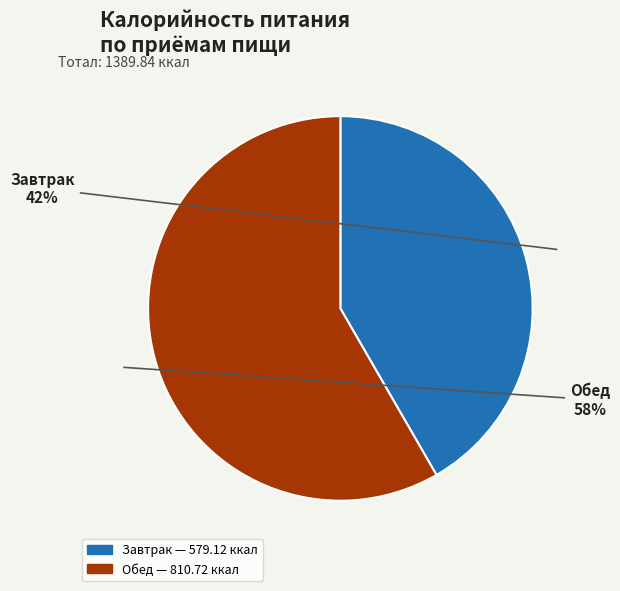

Which has a higher value, Завтрак or Обед?

Обед